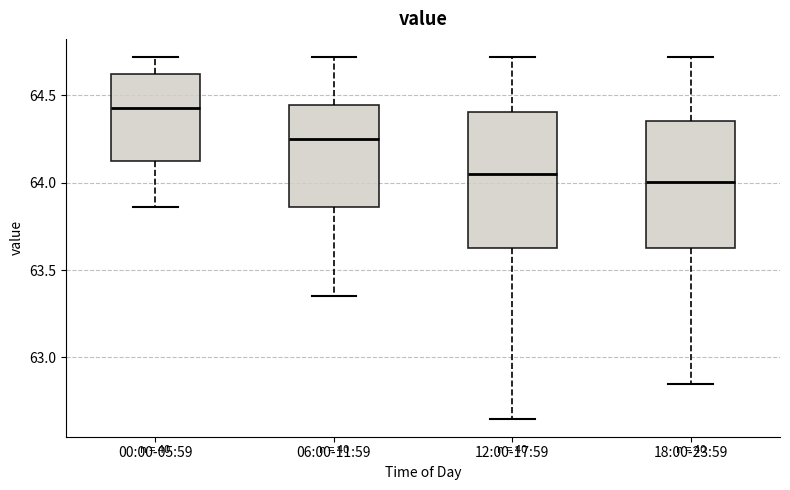

Reading left to right, read every box against the y-axis: the position of its median line, the range the box covers, and the ends of its whiskers. The values are not printed on the chart, so give them approximately, as read against the axis.

00:00-05:59: median 64.45, box 64.15 to 64.60, whiskers 63.85 to 64.70
06:00-11:59: median 64.25, box 63.85 to 64.45, whiskers 63.35 to 64.70
12:00-17:59: median 64.05, box 63.65 to 64.40, whiskers 62.65 to 64.70
18:00-23:59: median 64.00, box 63.65 to 64.35, whiskers 62.85 to 64.70